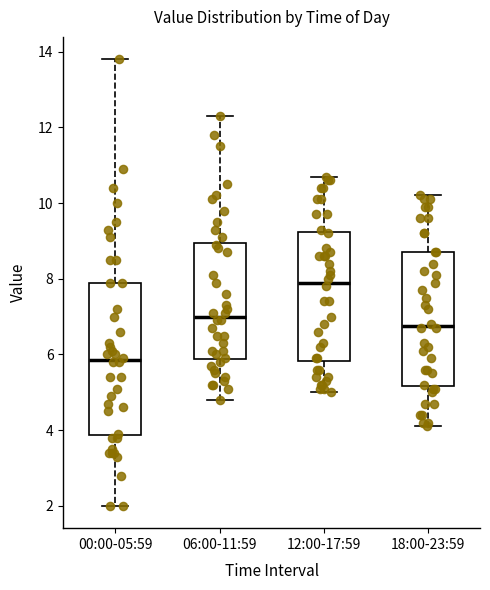

Reading left to right, read every box against the y-axis: the position of its median line, the range the box covers, and the ends of its whiskers. The values are not printed on the chart, so give them approximately, as read against the axis.

00:00-05:59: median 5.8, box 3.8 to 8.0, whiskers 2.0 to 13.8
06:00-11:59: median 7.0, box 5.8 to 9.0, whiskers 4.8 to 12.4
12:00-17:59: median 8.0, box 5.8 to 9.2, whiskers 5.0 to 10.8
18:00-23:59: median 6.8, box 5.2 to 8.8, whiskers 4.2 to 10.2